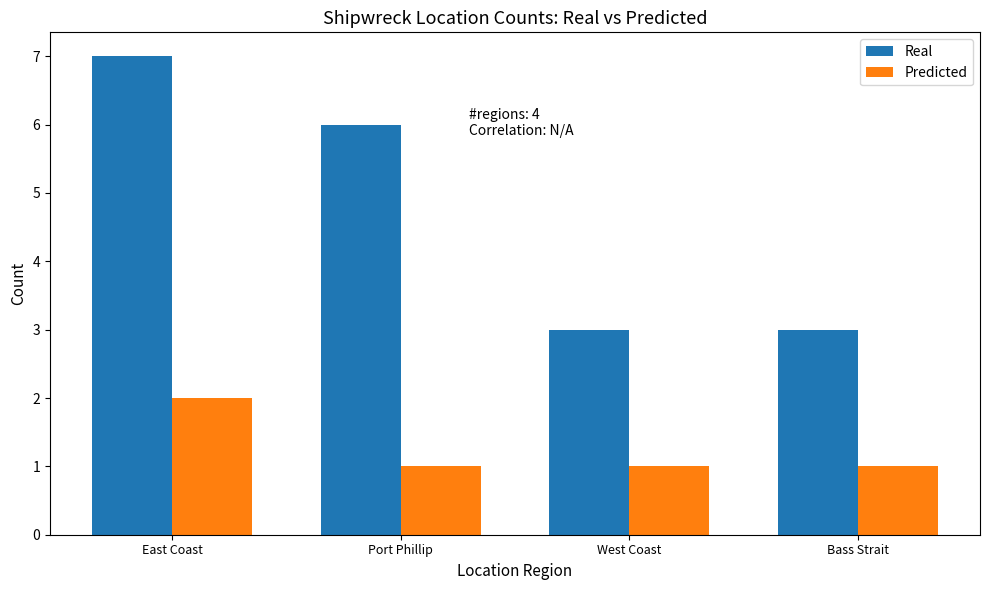

Rank the series by their average value, from lowest to highest.

Predicted, Real